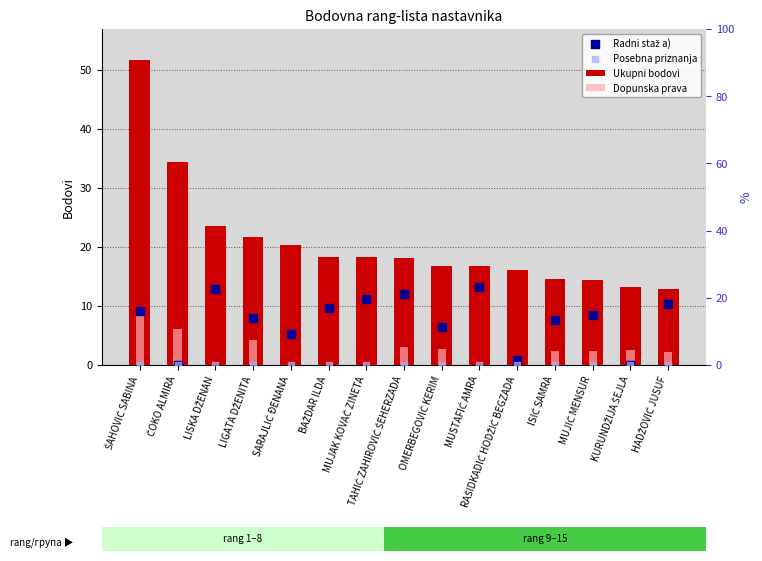

Which series has the largest total across all categories?

Ukupni bodovi